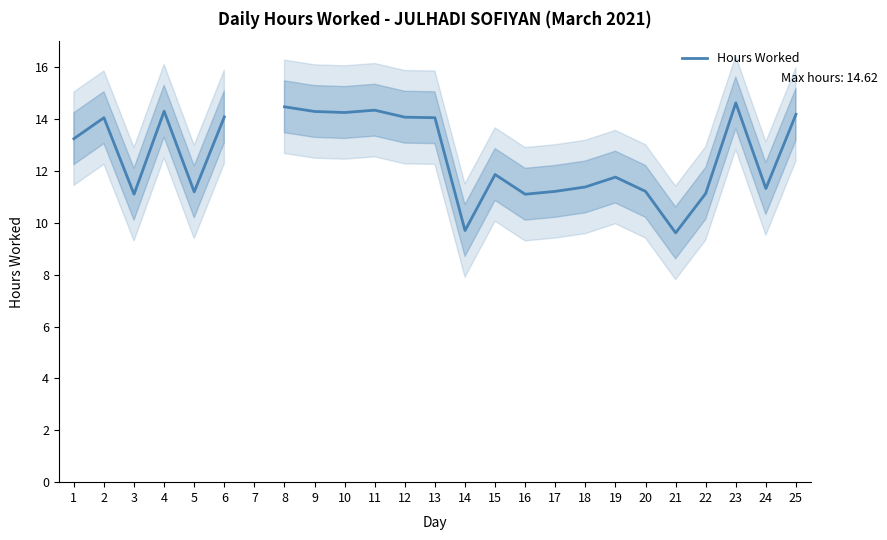

True or false: the data shows 14.1 at 6.

True